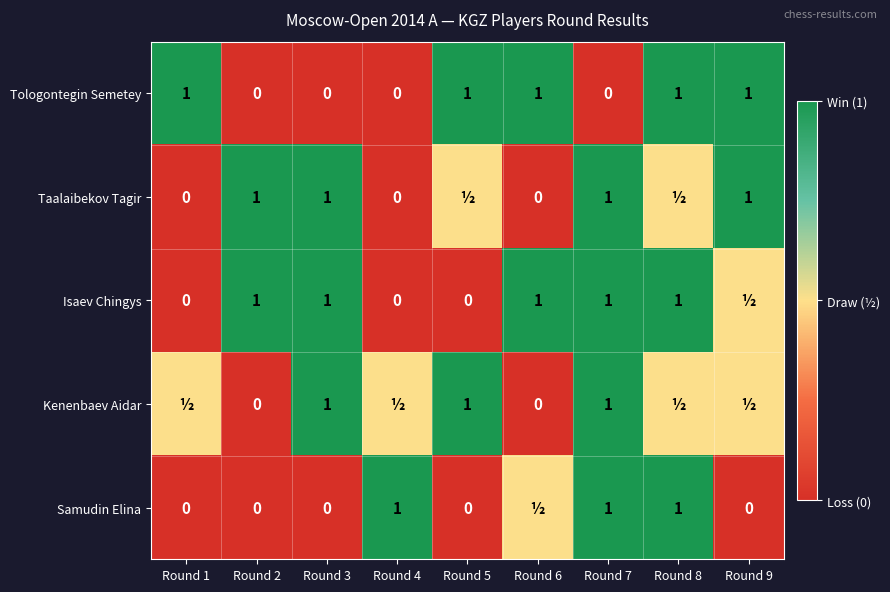

What is the maximum value for Tologontegin Semetey?

1.0